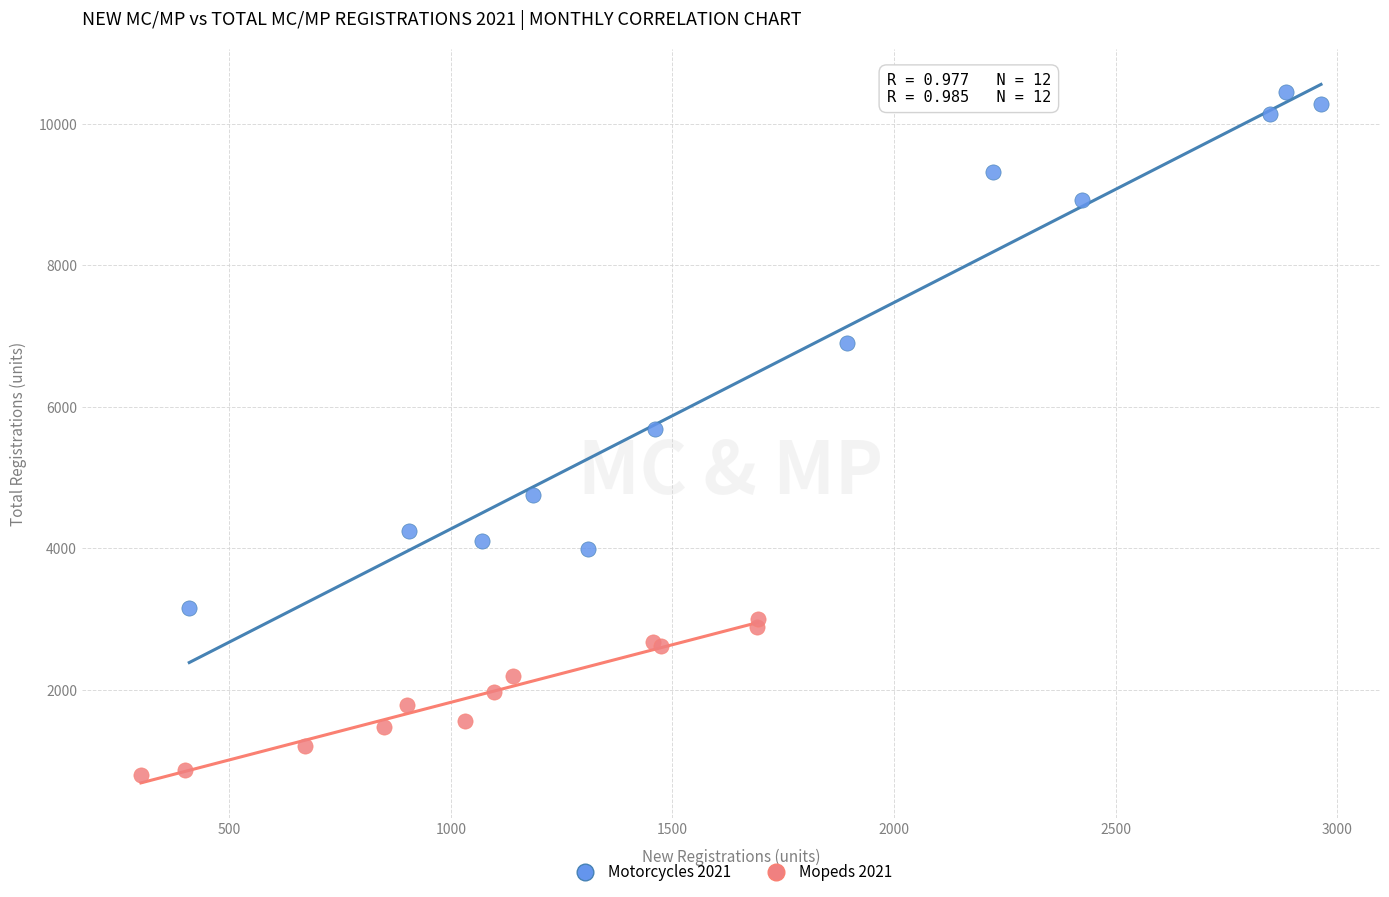

Which series has the largest Y range (max minus min)?

Motorcycles 2021